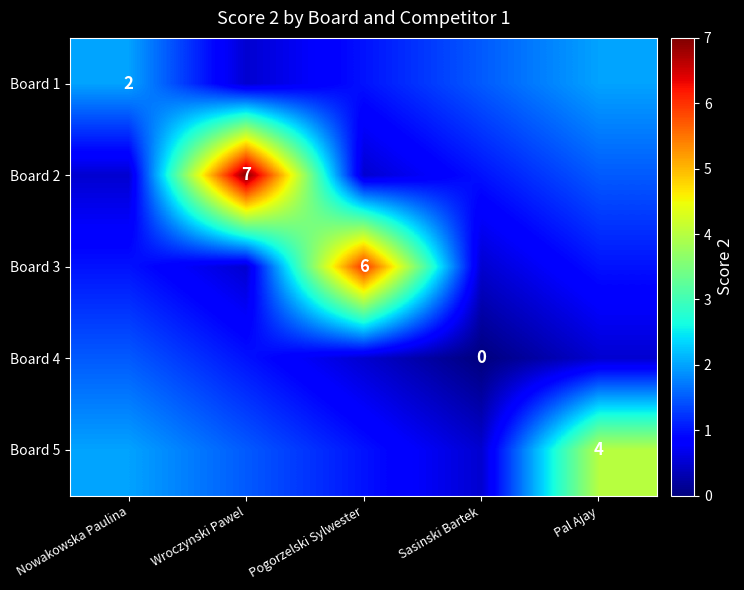

Is the value of Board 5 at Wroczynski Pawel greater than the value of Board 3 at Pal Ajay?

Yes